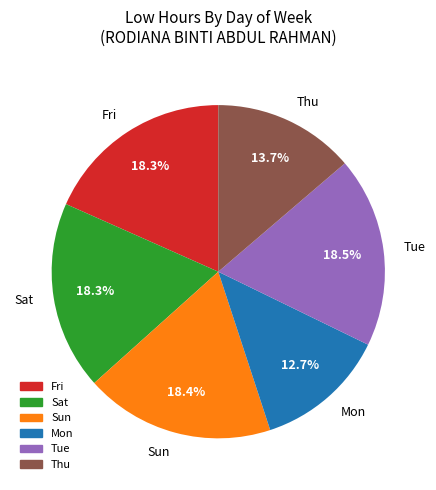

What percentage is NOT represented by Sun?

81.6%